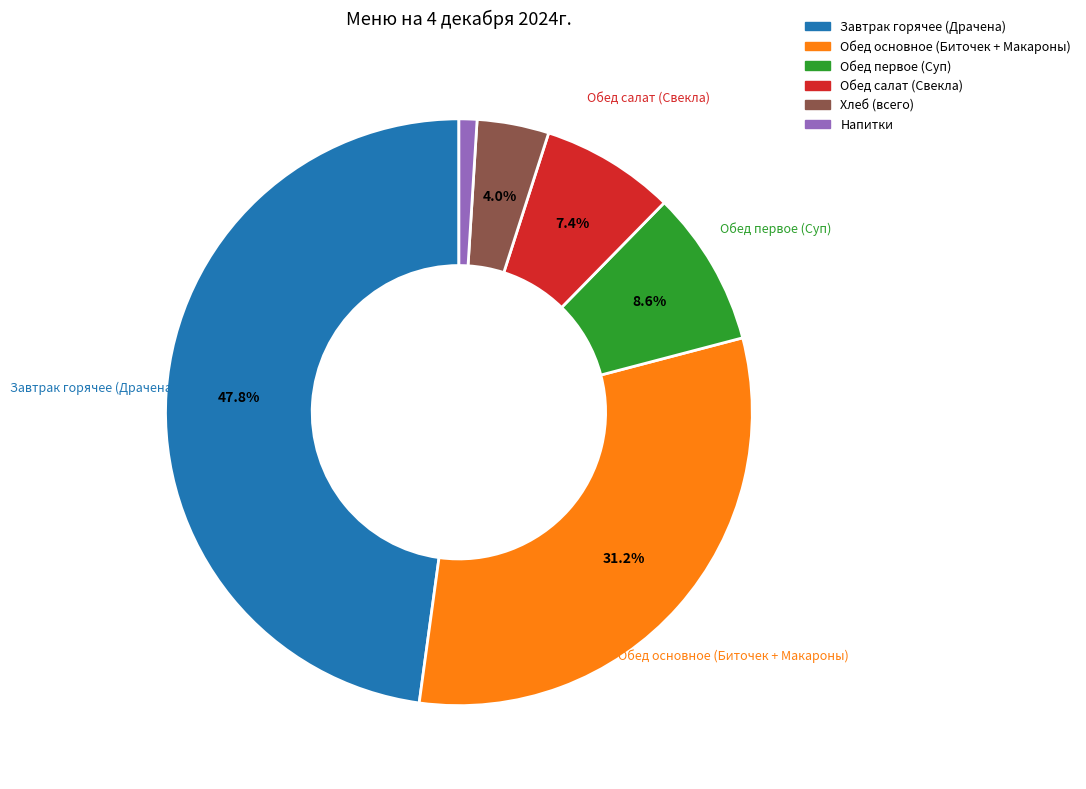

Is there any slice that represents more than half of the pie?

No